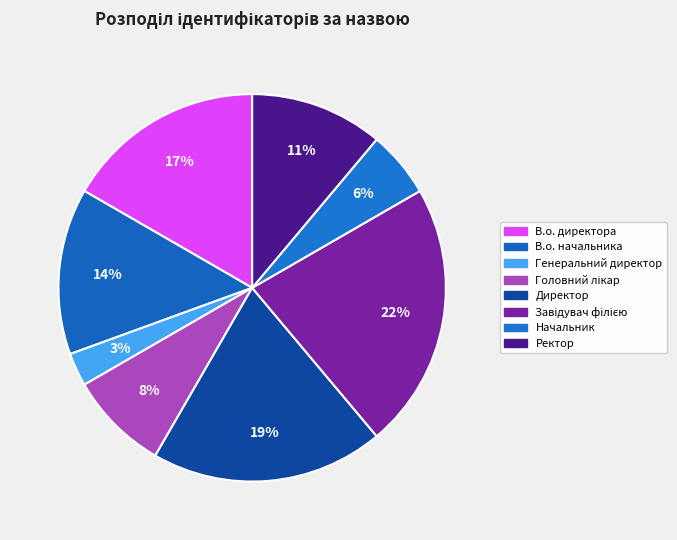

To the nearest percent, what portion does В.о. директора represent?

17%